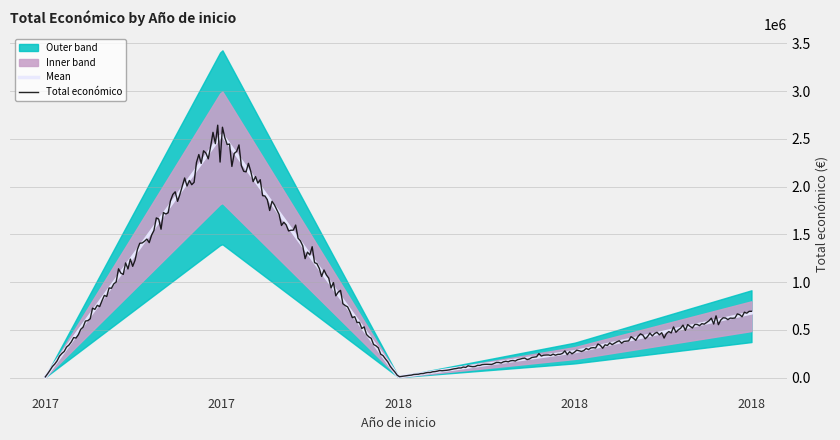

Is it true that the value at 2018 is 1009123?

False